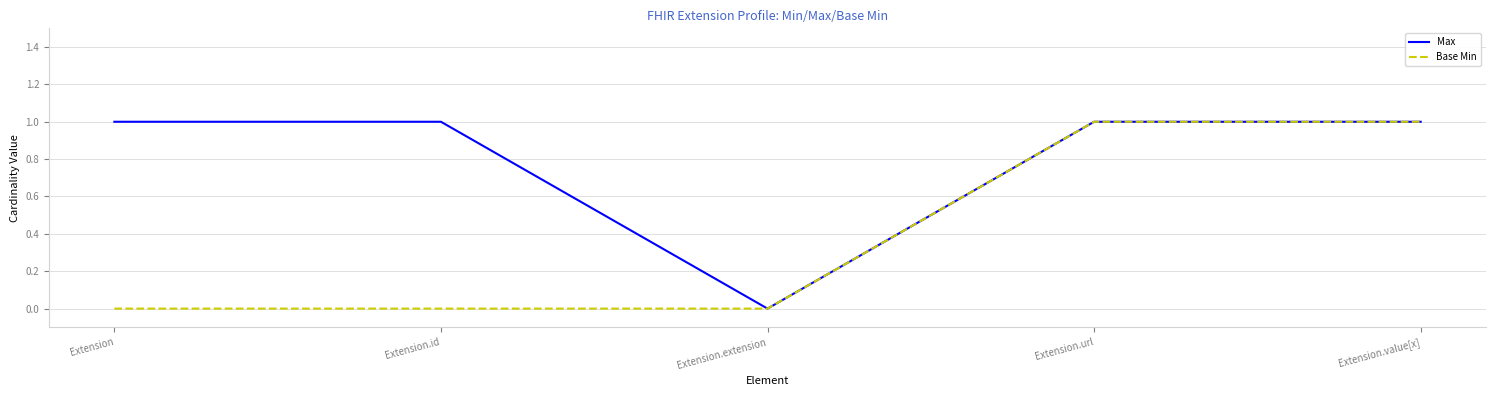

What position from the right is Extension.extension?

3